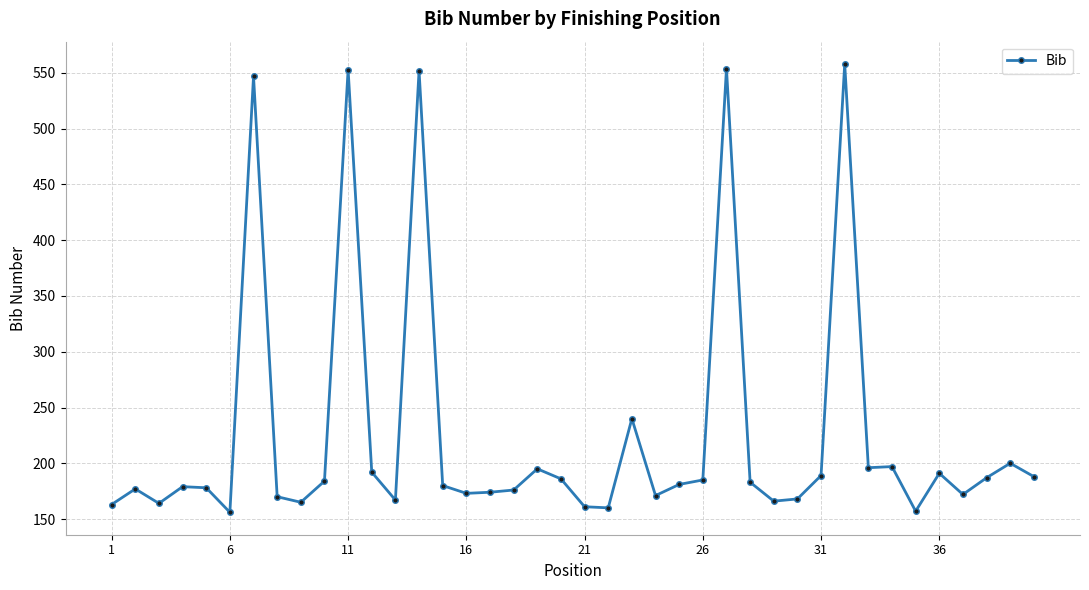

What is the average value?

226